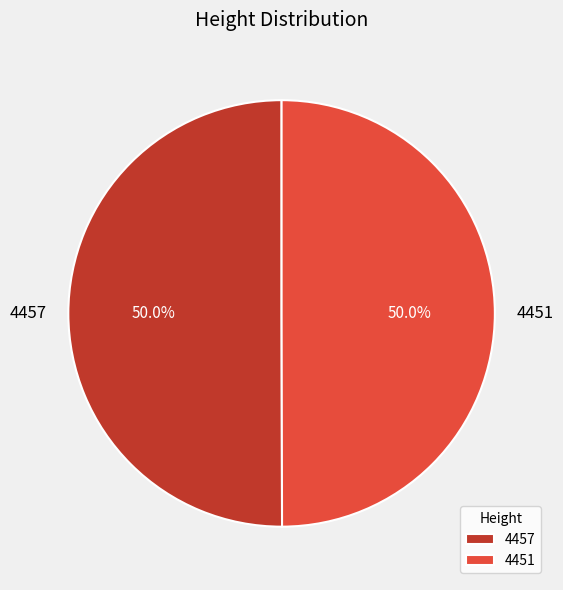

How much of the chart is everything except 4451?

50.0%